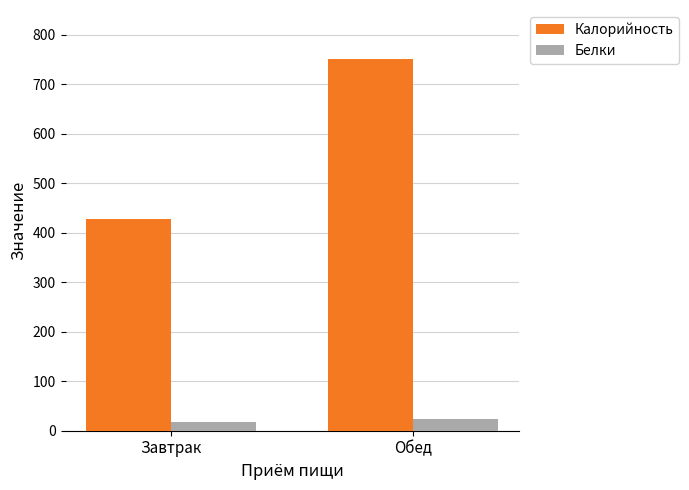

What is the difference between the Белки values at Обед and Завтрак?

6.6